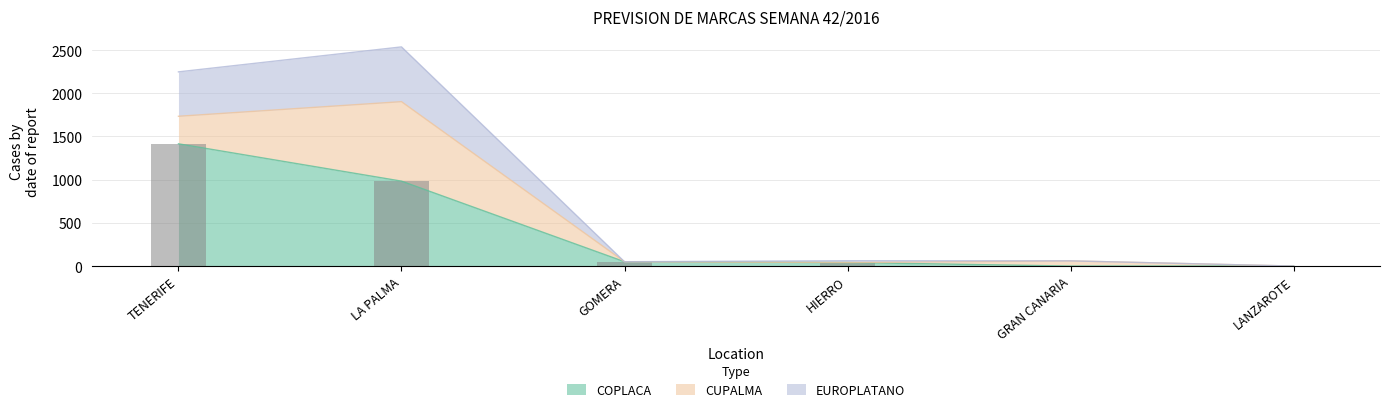

Is it true that COPLACA equals 504 at TENERIFE?

False